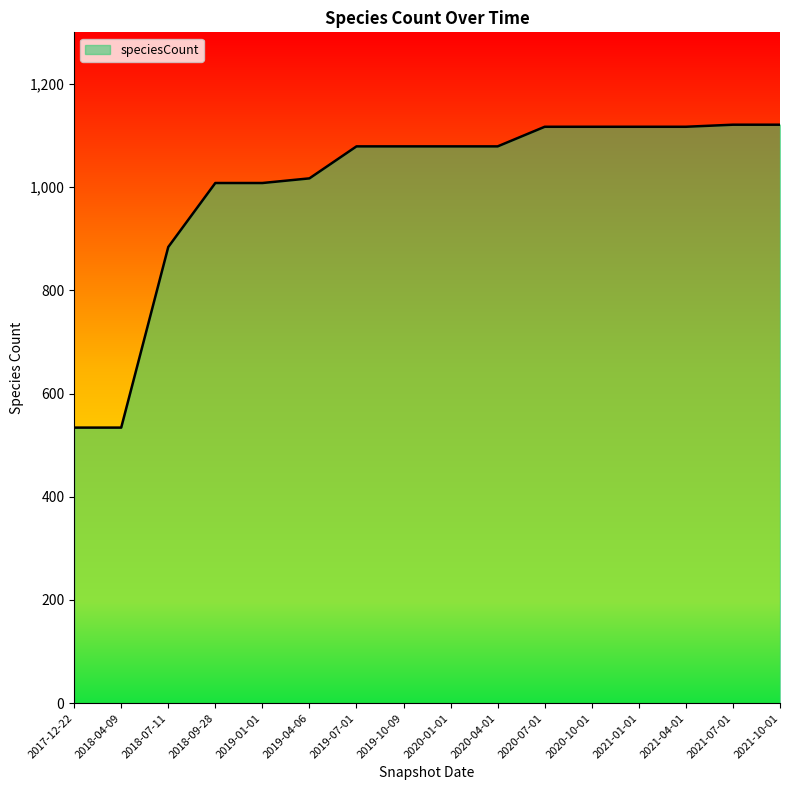

The value at 2020-10-01 is 1117. True or false?

True